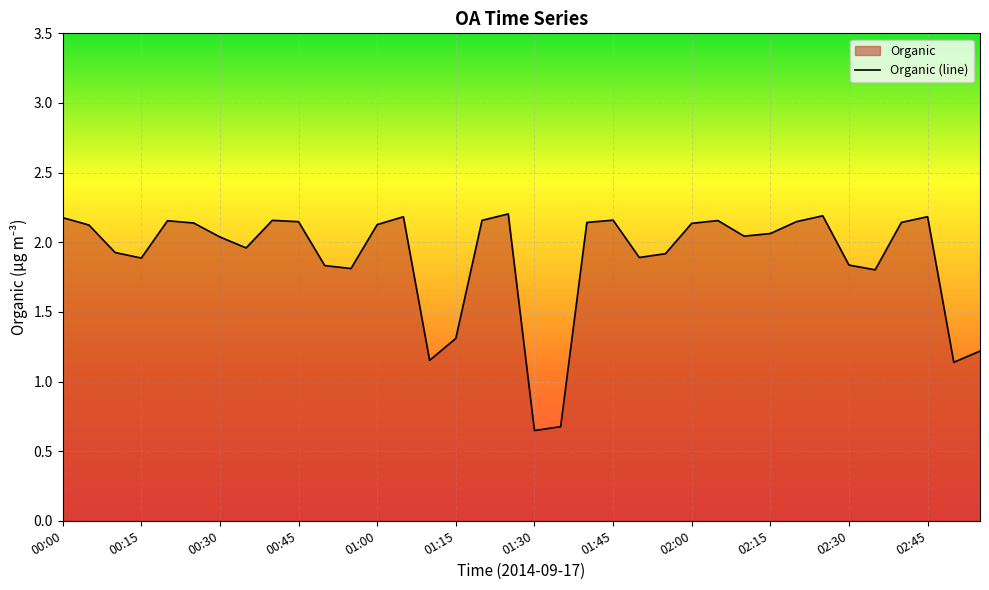

List the labels in order of value, smallest first.

01:30, 01:35, 02:50, 01:10, 02:55, 01:15, 02:35, 00:55, 00:50, 02:30, 00:15, 01:50, 01:55, 00:10, 00:35, 00:30, 02:10, 02:15, 00:05, 01:00, 02:00, 00:25, 01:40, 02:40, 00:45, 02:20, 00:20, 02:05, 00:40, 01:20, 01:45, 00:00, 01:05, 02:45, 02:25, 01:25